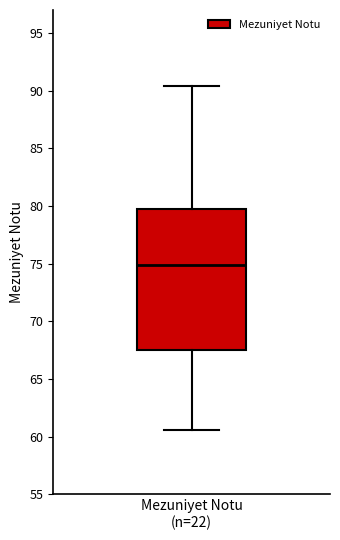

Transcribe this box plot: give where the median line is, the range the box spans, and where the two whiskers end, as read against the y-axis. The values are not printed on the chart, so give them approximately, as read against the axis.

median 75.0, box 67.5 to 79.5, whiskers 60.5 to 90.5